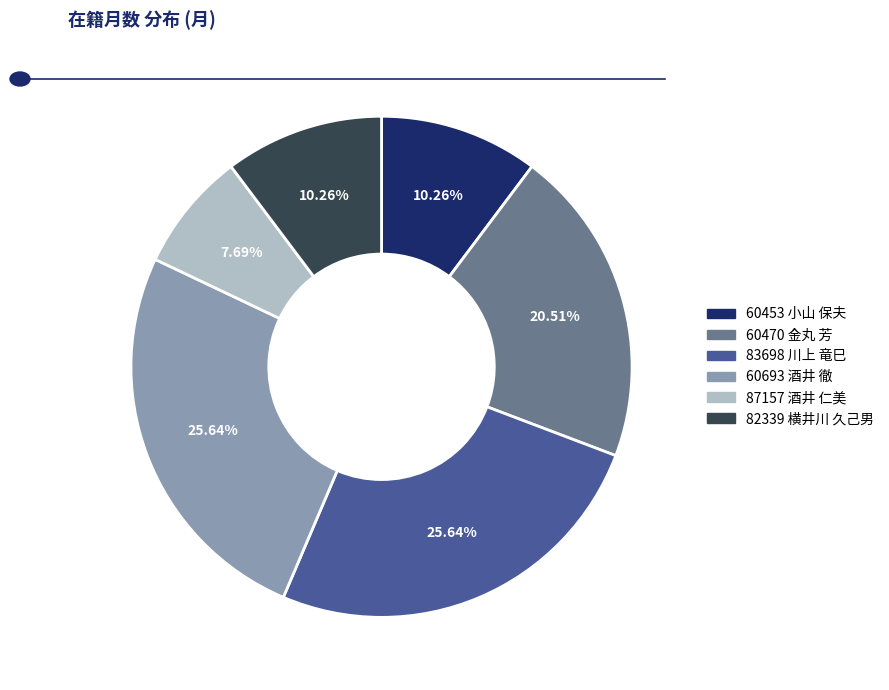

What portion of the pie excludes 60470 金丸 芳?

79.5%